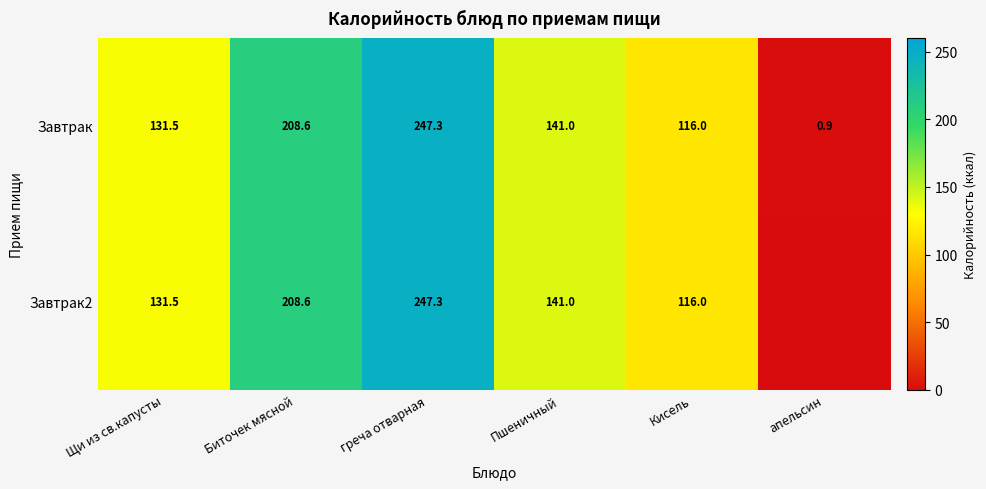

At which label does Завтрак first exceed 141?

Биточек мясной